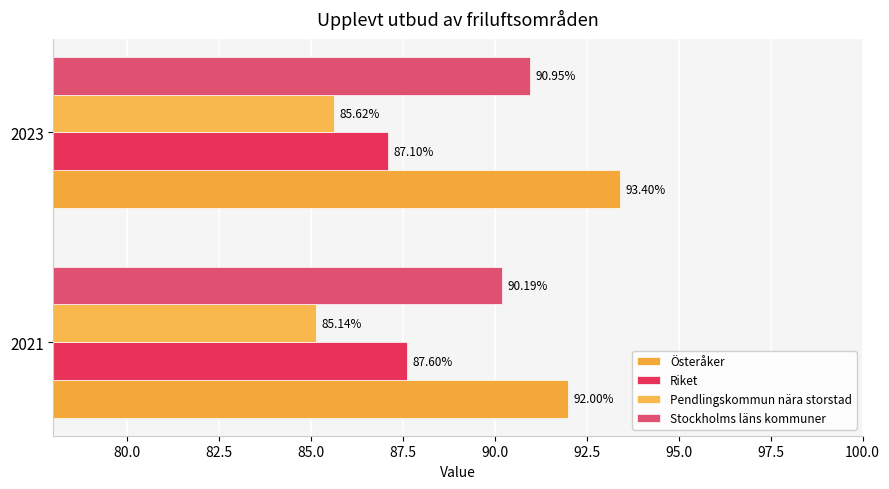

Count the number of categories in the chart.

2